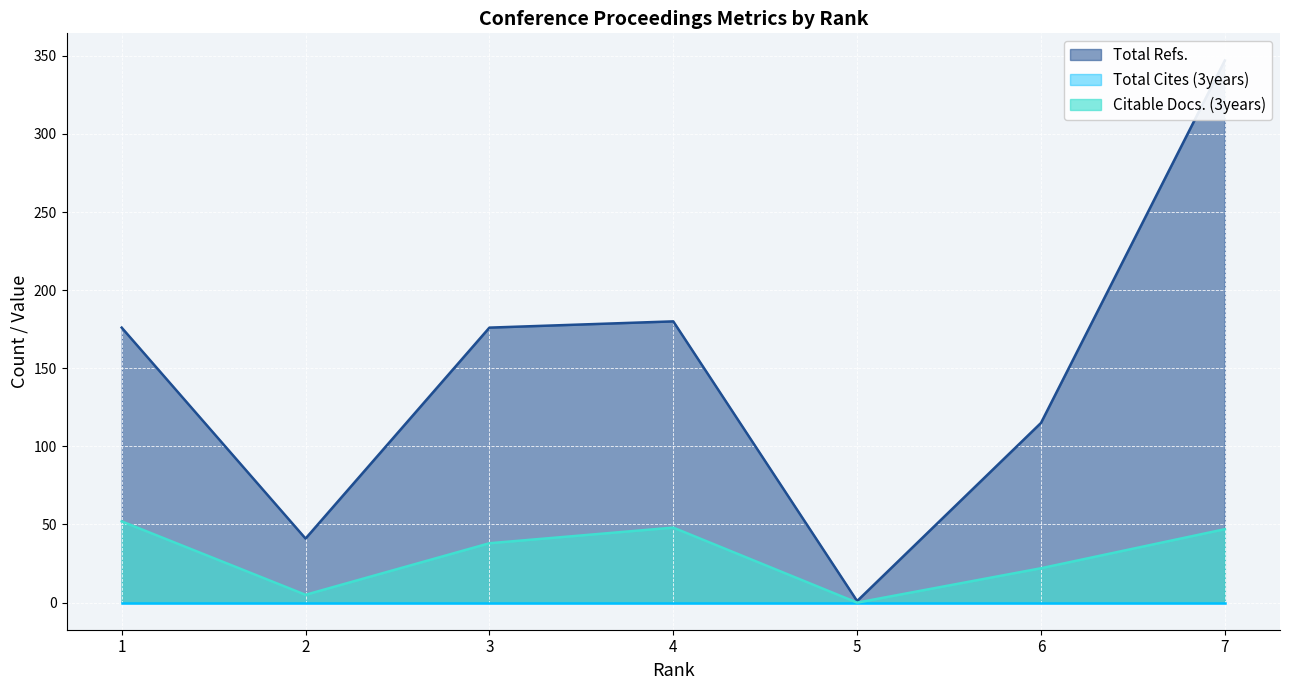

Does the chart display data point markers on the line(s)?

No